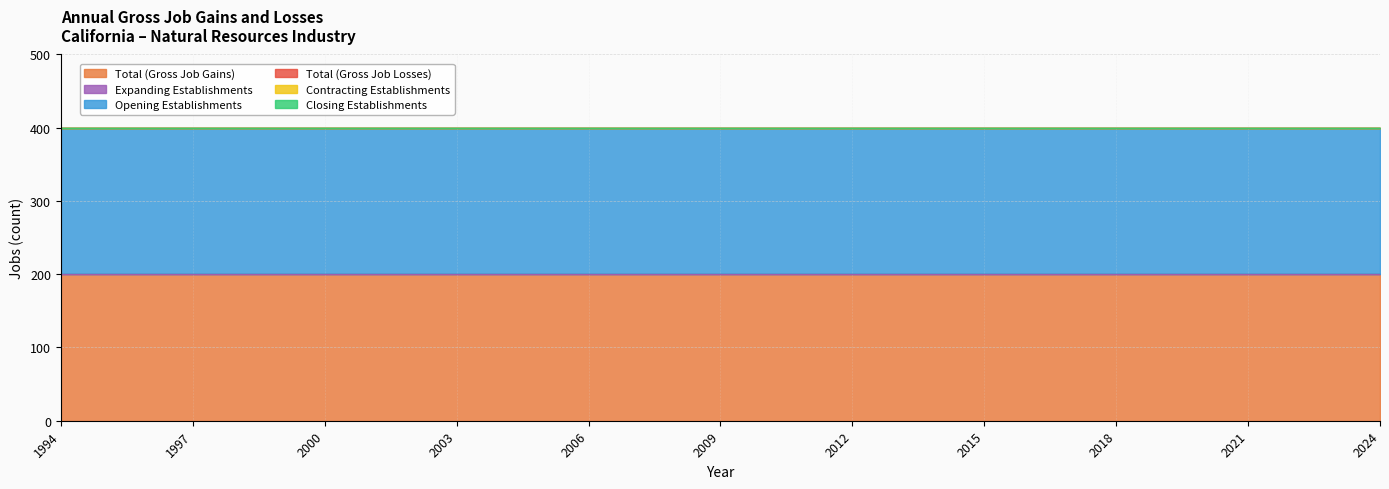

What is the difference between the highest and lowest values at 2008?

200